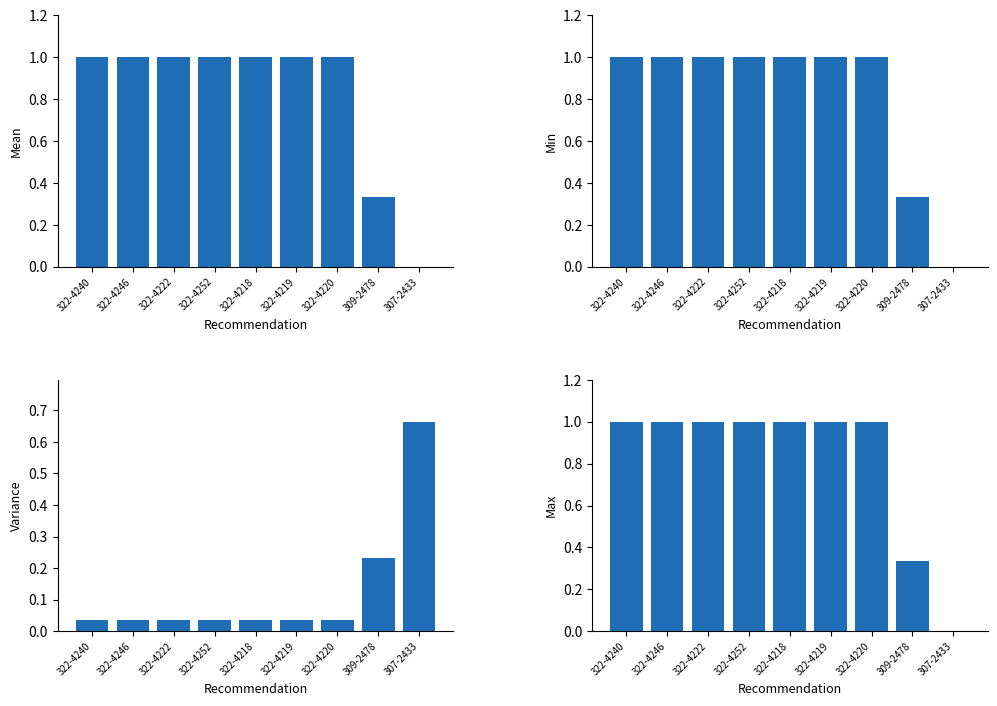

What is the sum of the Variance values at 307-2433 and 322-4218?

0.7